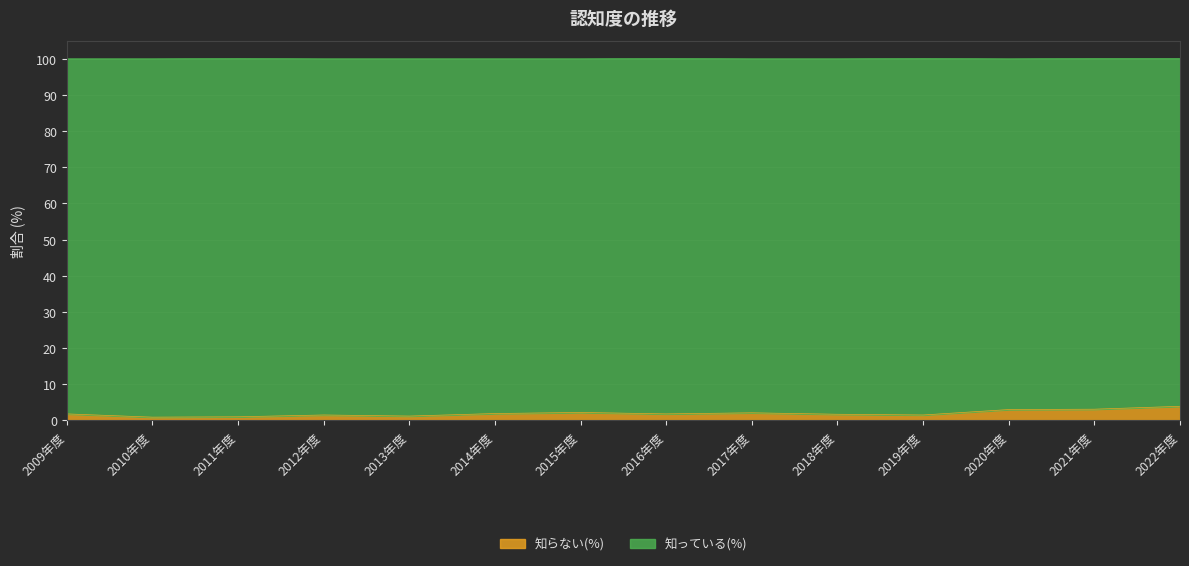

Where is the data nearest to the value 2?

2014年度